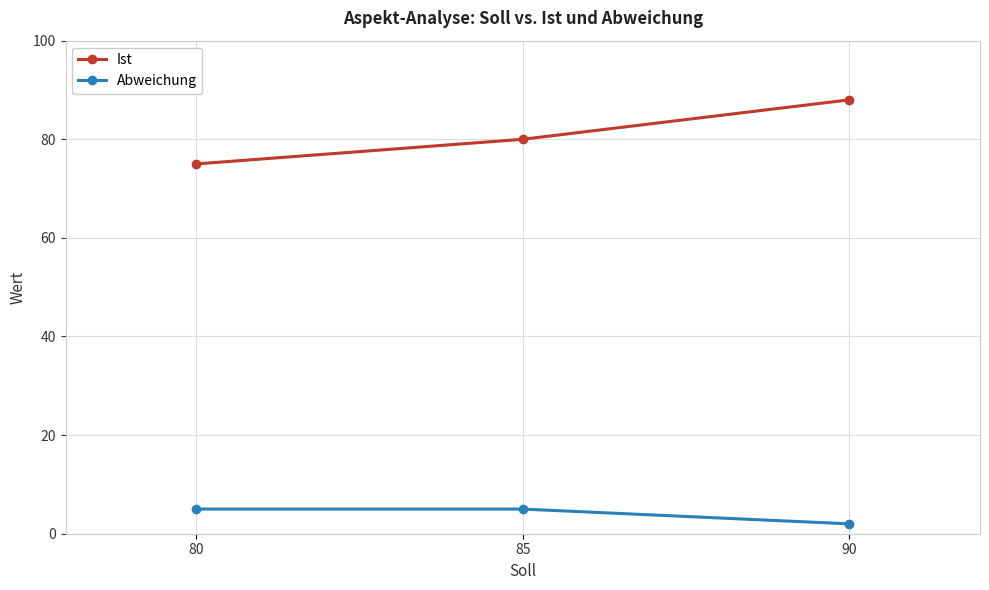

Reading right to left, extract all data points from this chart.

Ist: 88	80	75
Abweichung: 2	5	5